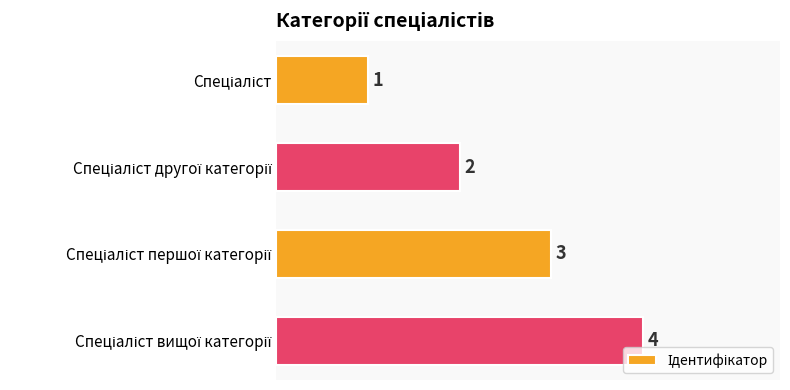

Are the bars horizontal?

Yes